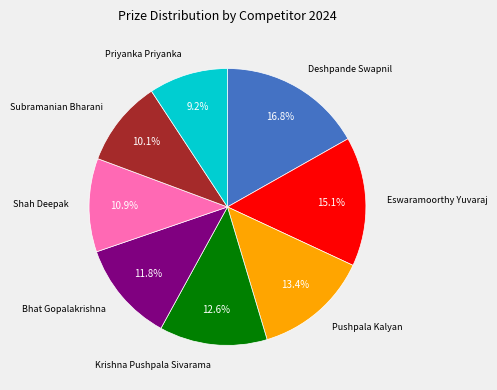

What is the largest slice in the pie chart?

Deshpande Swapnil